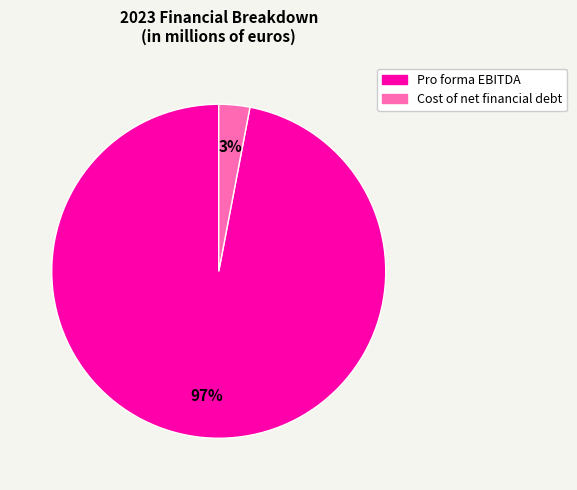

To the nearest percent, what is the combined percentage of Pro forma EBITDA and Cost of net financial debt?

100%